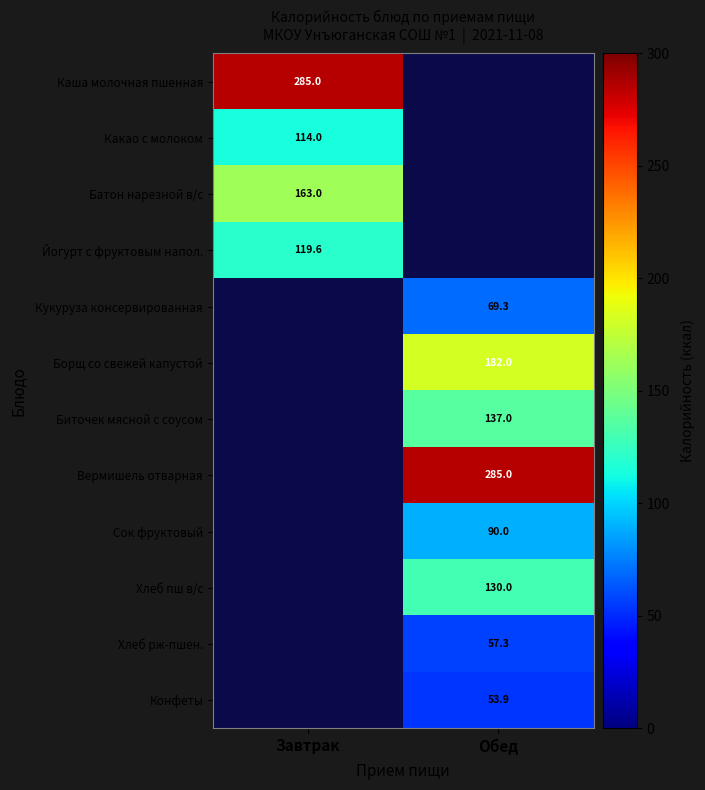

What is the minimum value shown in the chart?

53.9